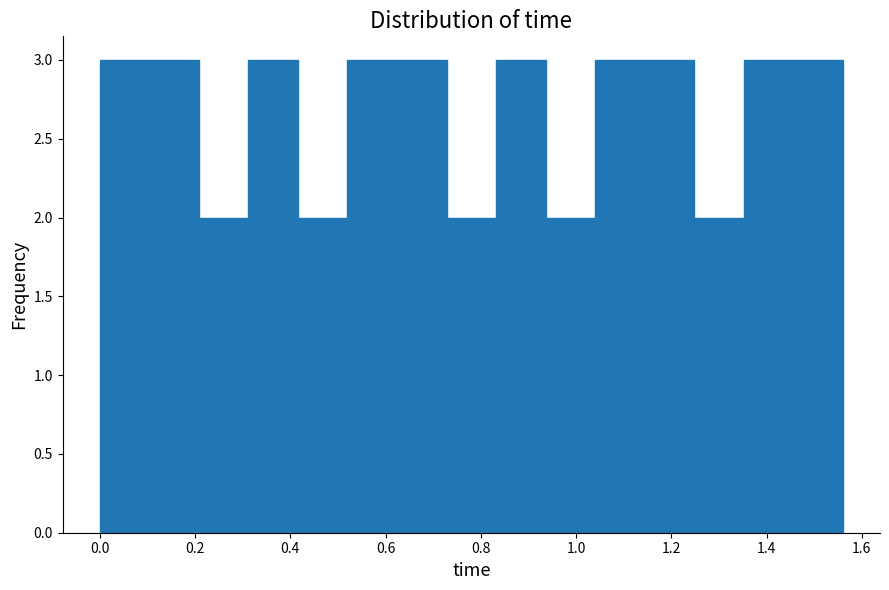

What is the height of the bar covering 0.520 to 0.624 on the x-axis? Neither the bar edges nor the heights are printed on the chart, so give them approximately, as read against the axes.

3